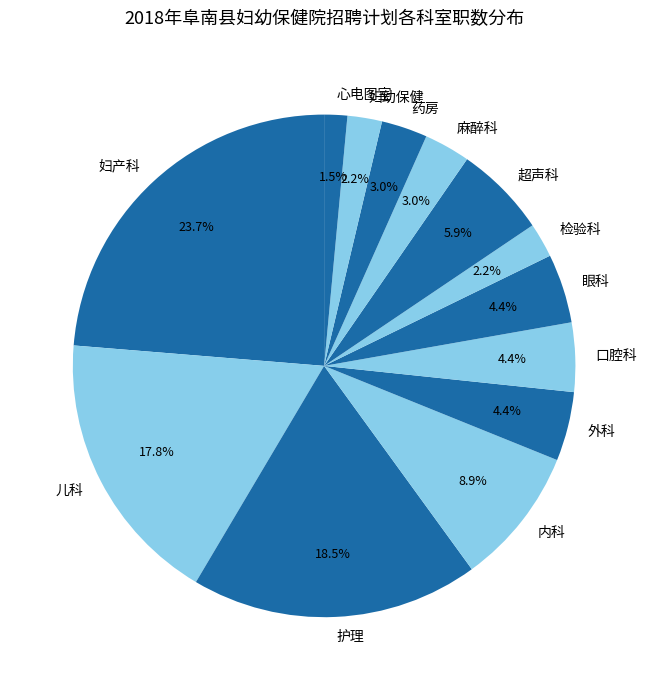

Is there a majority slice in this chart?

No